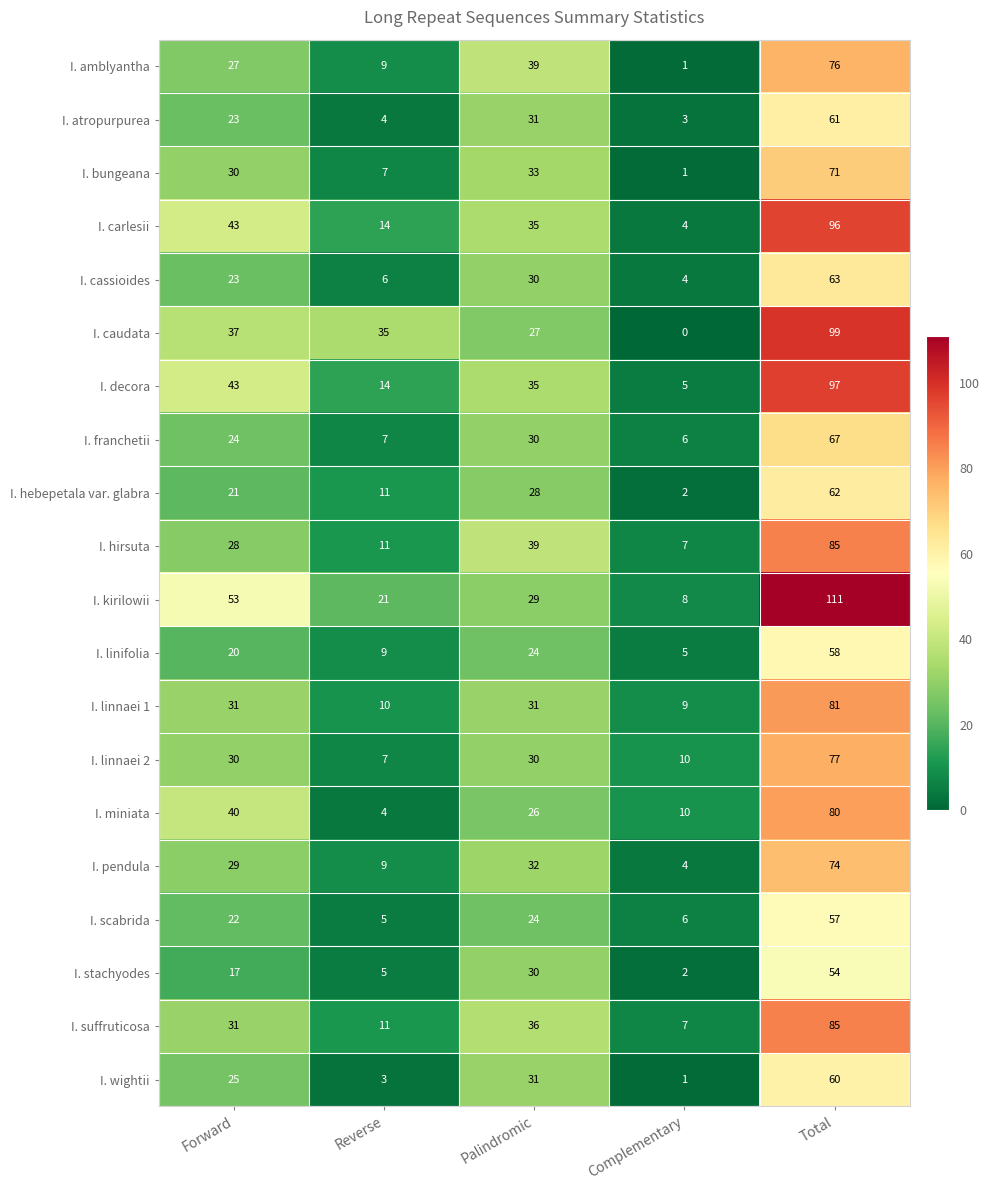

Which label corresponds to the largest value in the chart?

Total